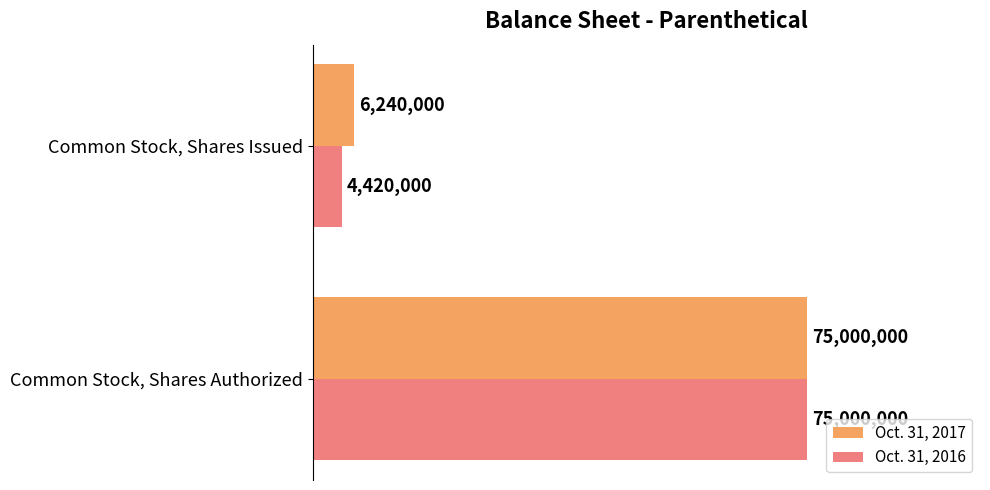

What are all the series names shown in the legend?

Oct. 31, 2017, Oct. 31, 2016